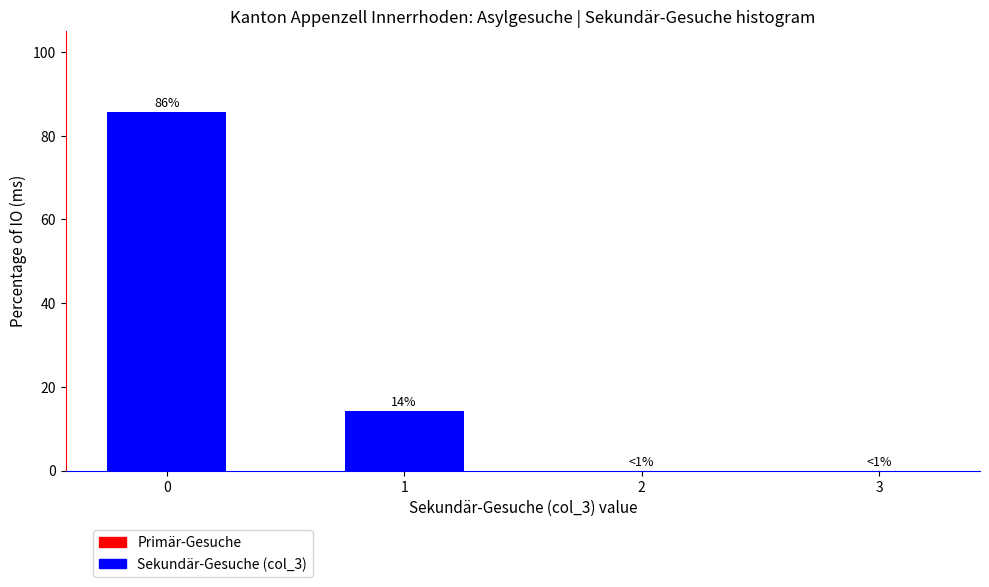

The chart shows a value of 0.0 at 2. True or false?

True